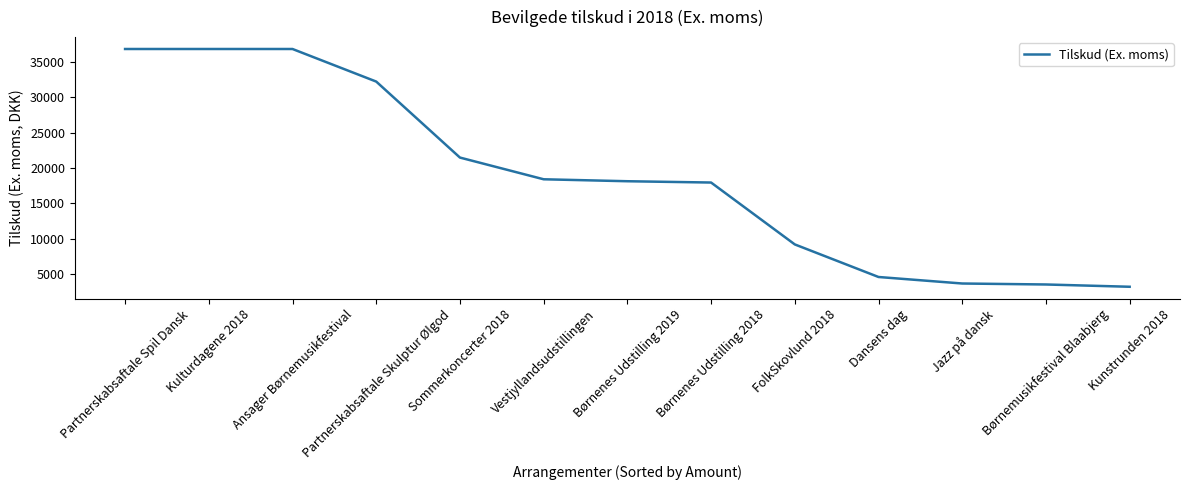

The value at Dansens dag is 1434.7. True or false?

False